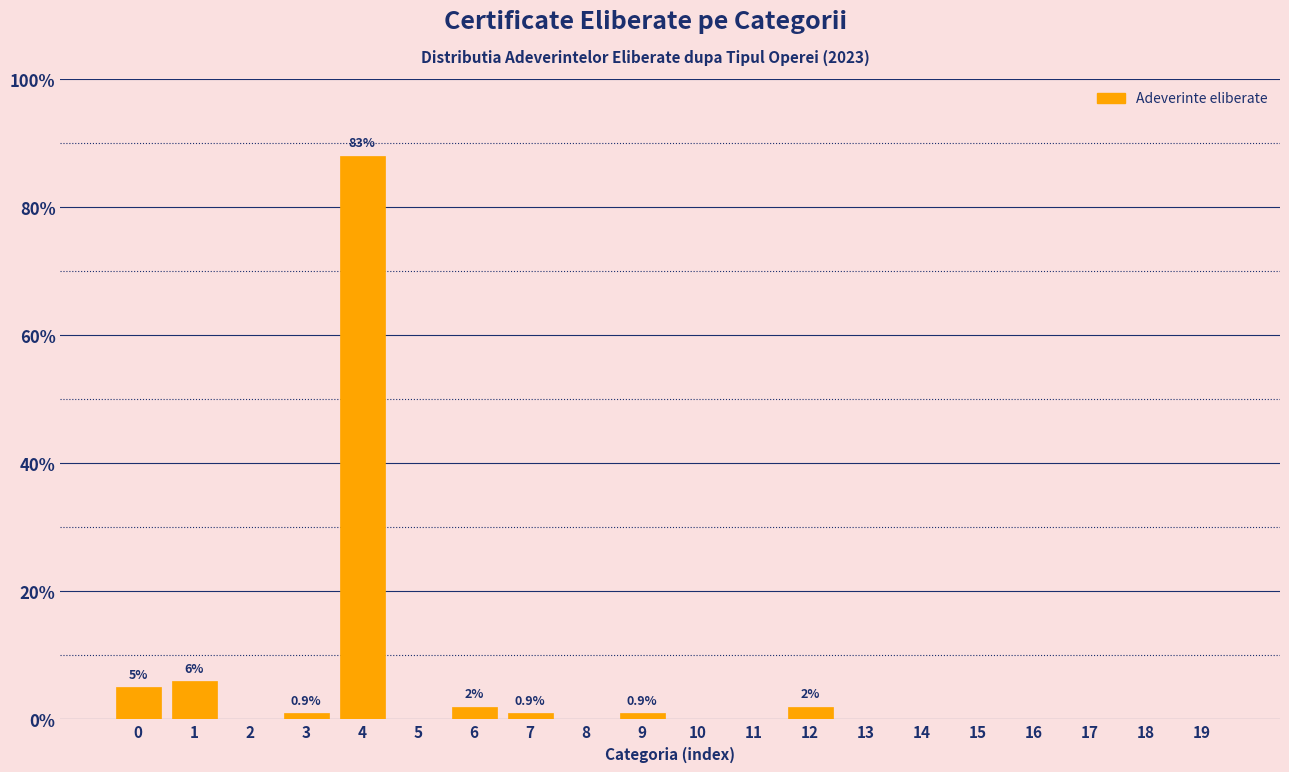

Reading right to left, what are all the values shown in this chart?

19=0	18=0	17=0	16=0	15=0	14=0	13=0	12=2	11=0	10=0	9=1	8=0	7=1	6=2	5=0	4=88	3=1	2=0	1=6	0=5